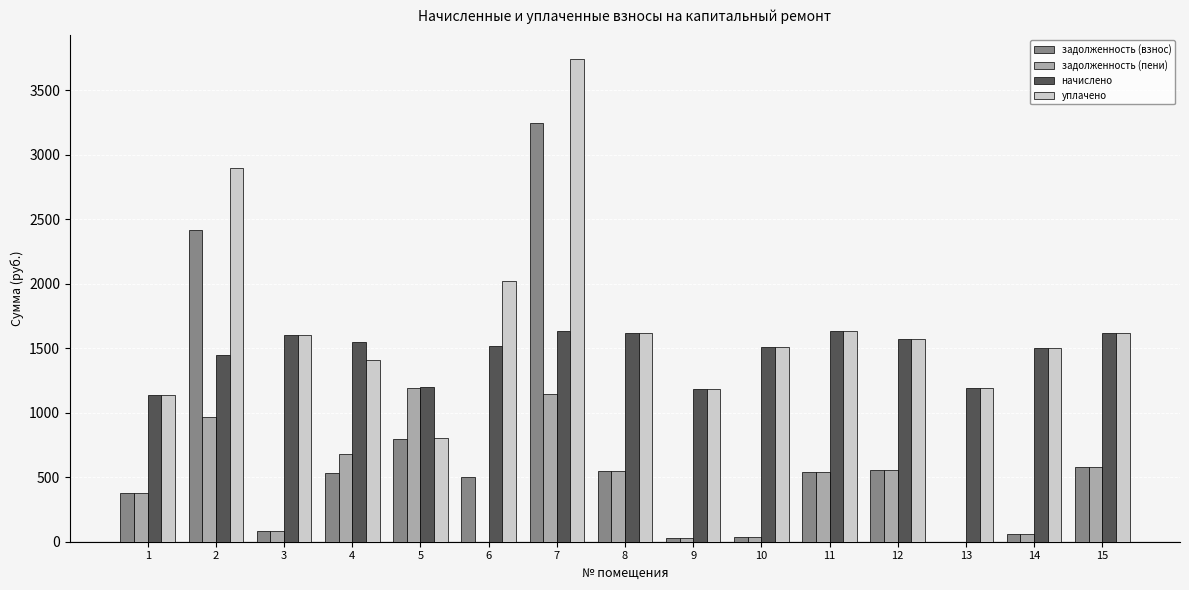

What is the total value across all series at 15?

4389.2